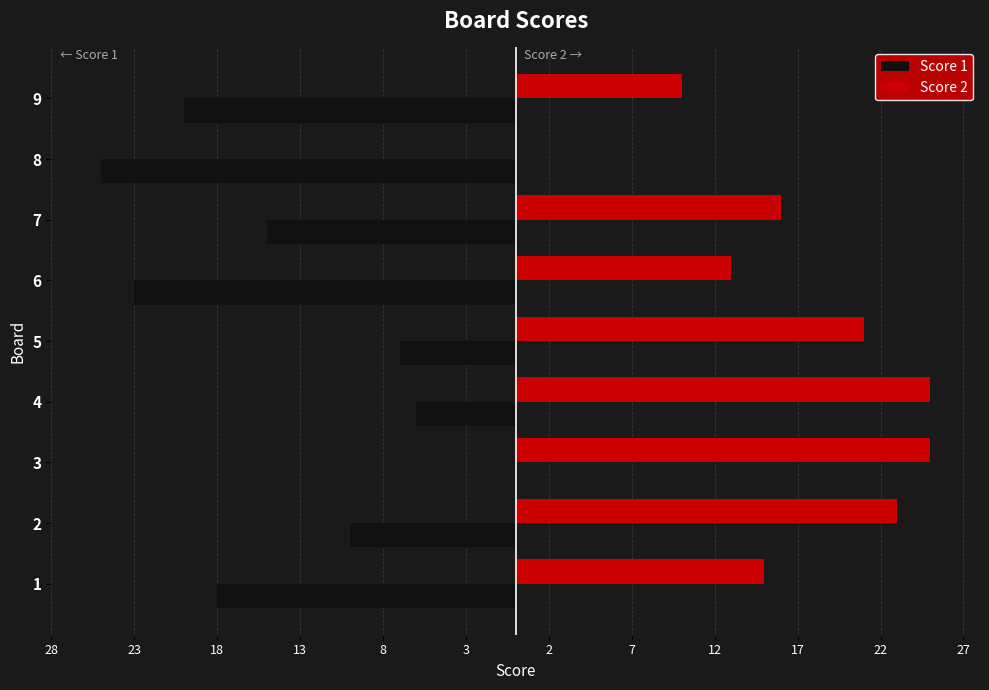

What are all the series names shown in the legend?

Score 1, Score 2